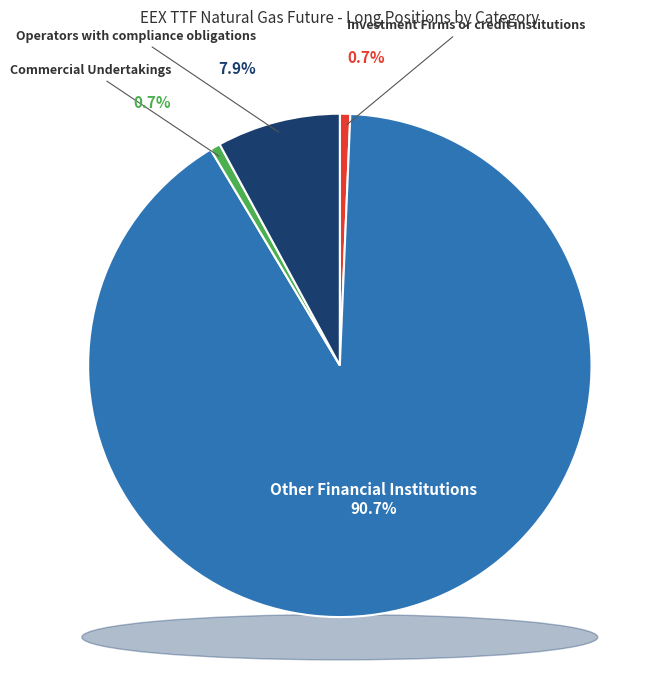

True or false: Other Financial Institutions accounts for 99% of the total.

False